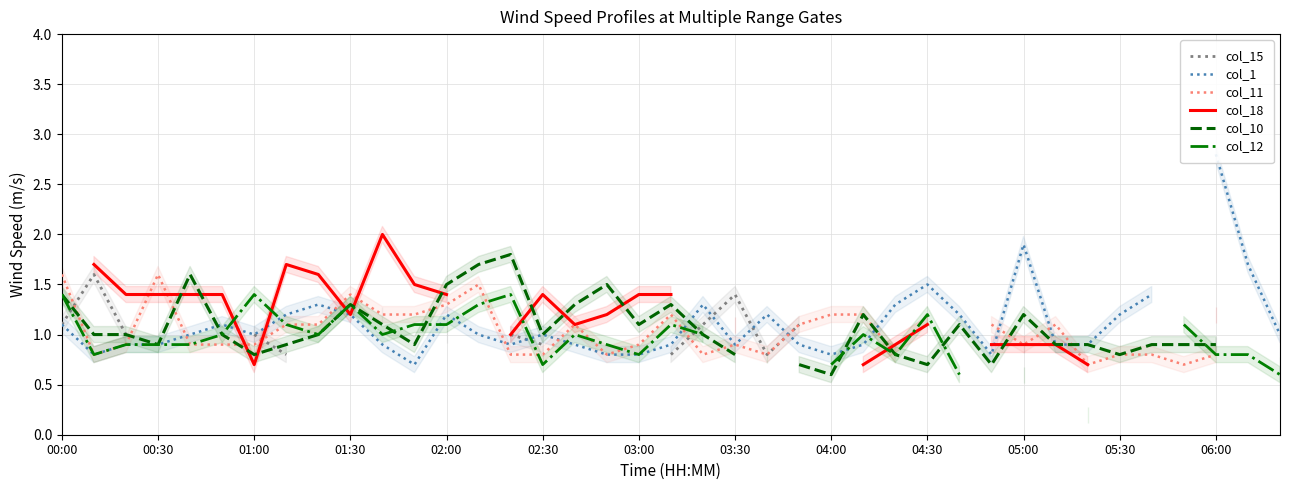

Between 03:00 and 37, which series saw the biggest shift?

col_1